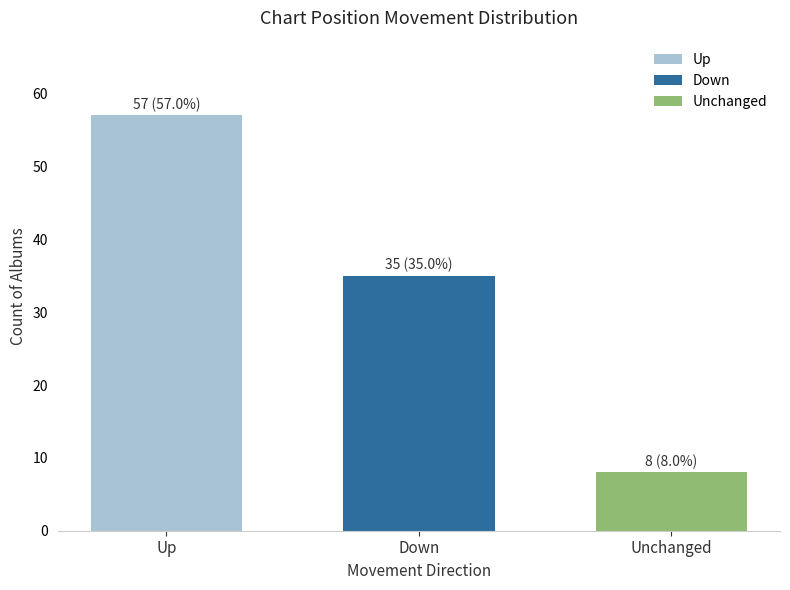

Between Unchanged and Up, which is larger?

Up